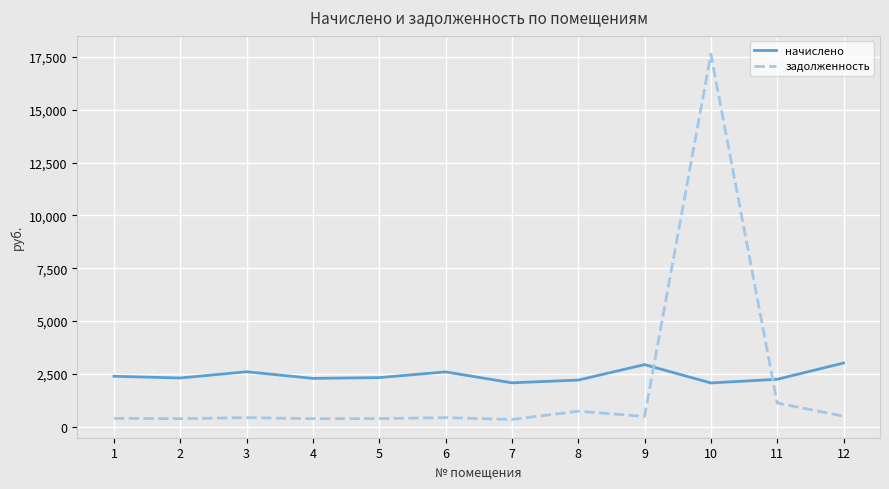

At 8, list the series in order from largest to smallest.

начислено, задолженность